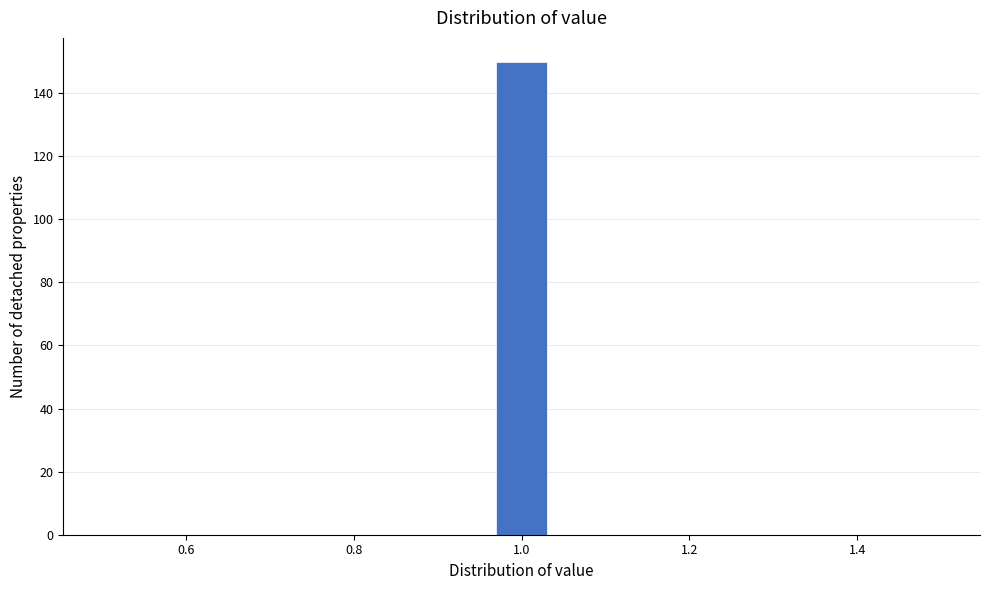

Read against the x-axis, roughly where is the centre of the tallest bar?

1.00